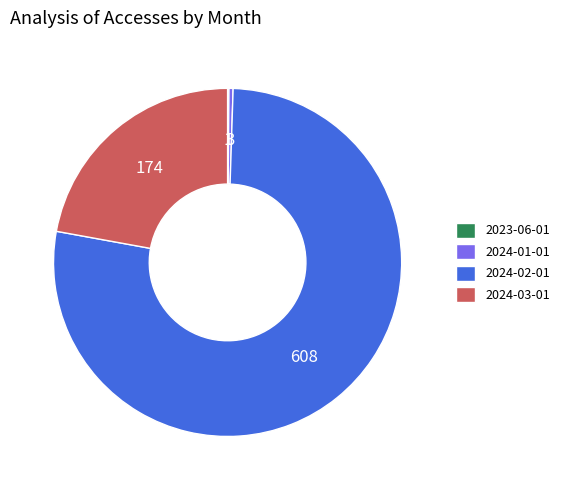

Which slice is the largest?

2024-02-01